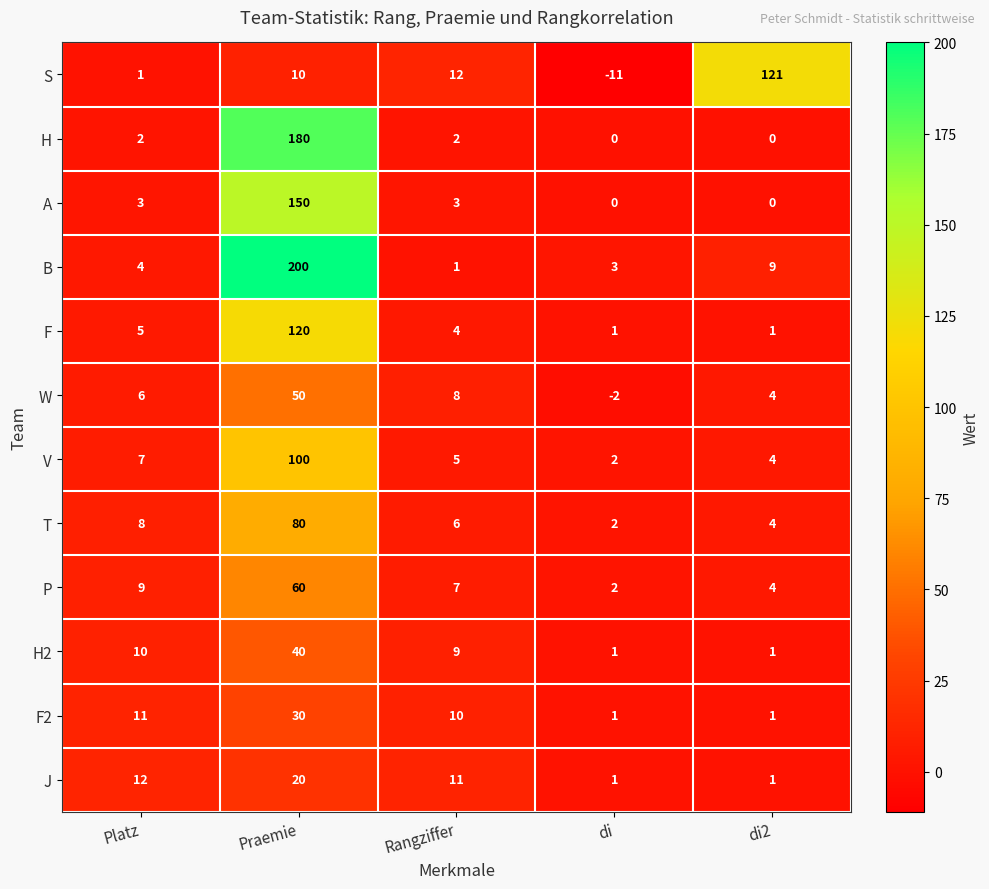

List the labels in order of V value, smallest first.

di, di2, Rangziffer, Platz, Praemie